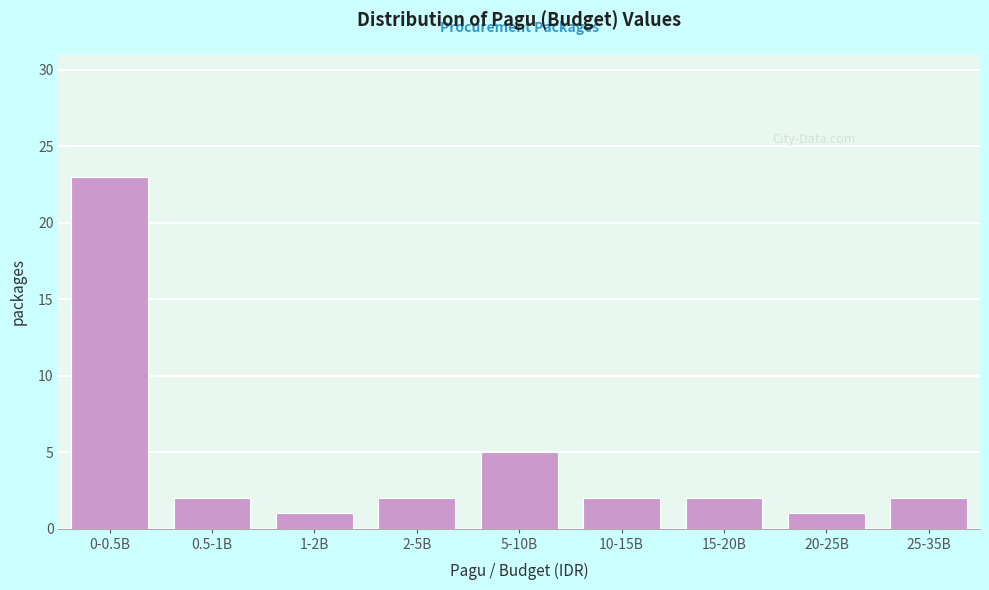

Reading right to left, what are all the values shown in this chart?

25-35B=2	20-25B=1	15-20B=2	10-15B=2	5-10B=5	2-5B=2	1-2B=1	0.5-1B=2	0-0.5B=23